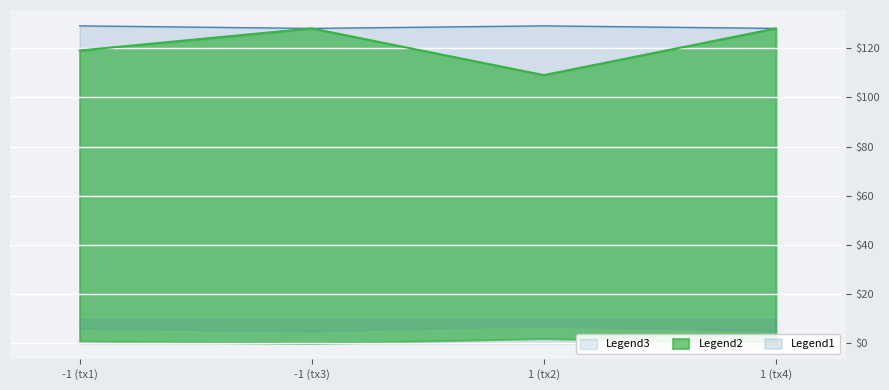

What is the value of the value point at the 3rd from the left?

129.1